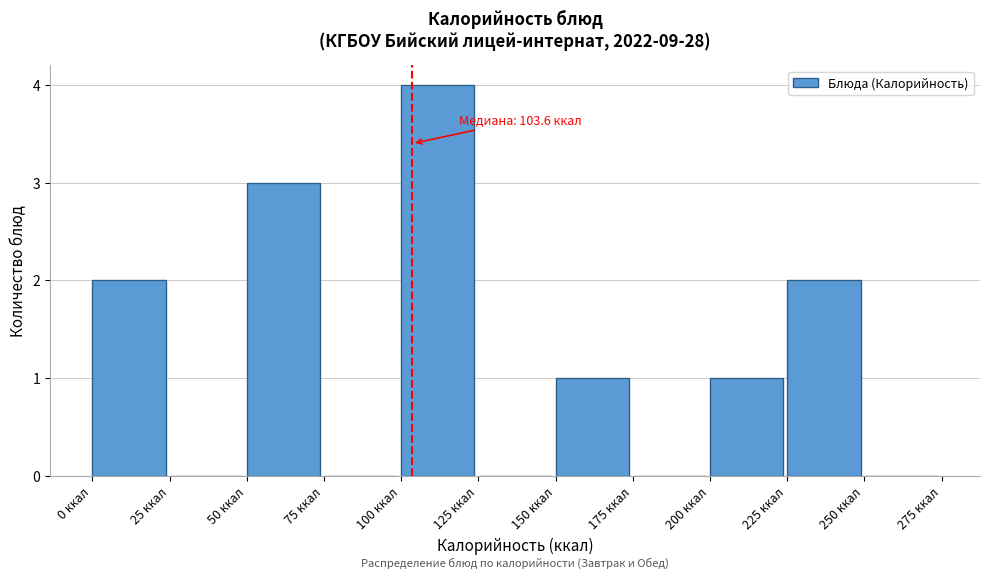

Over which range of the x-axis is the bar tallest?

100 to 125